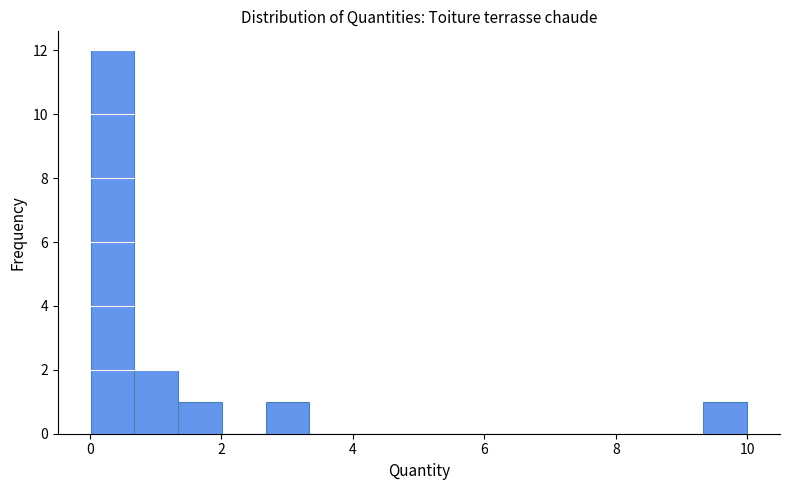

Read against the x-axis, roughly where is the centre of the tallest bar?

0.4